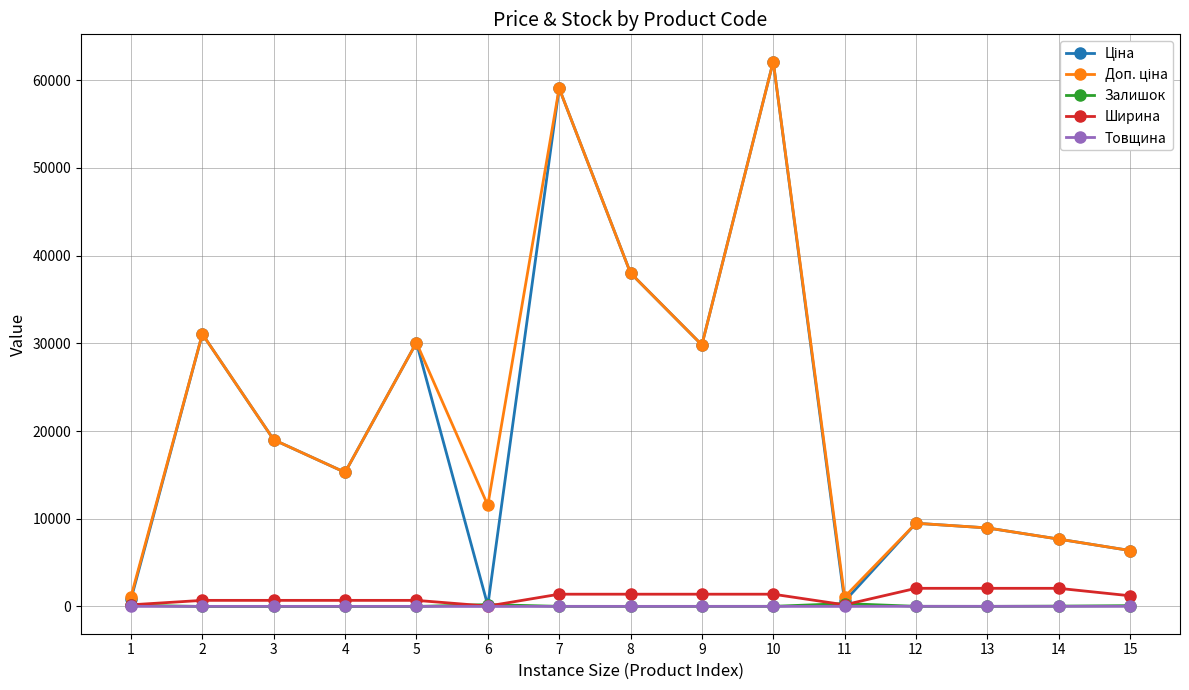

Does the chart display data point markers on the line(s)?

Yes